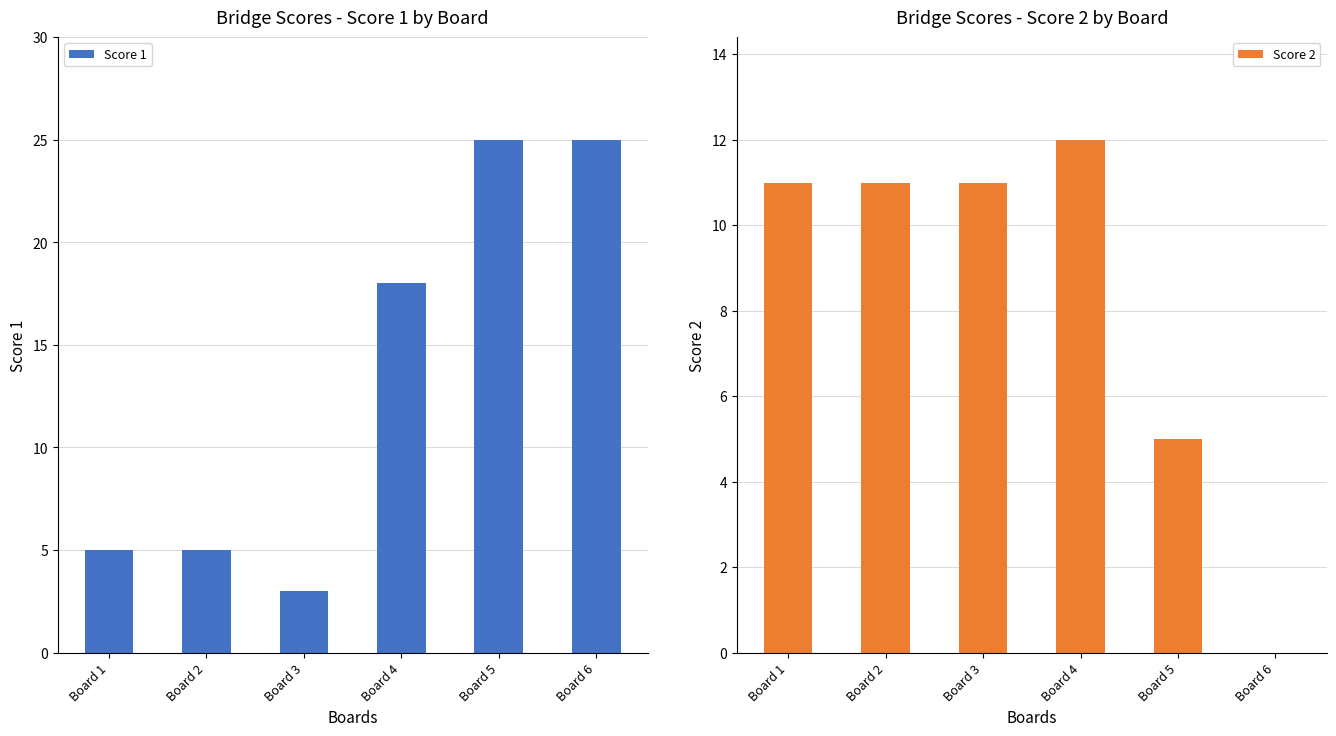

Reading left to right, what are all the values shown in this chart?

Score 1: 5	5	3	18	25	25
Score 2: 11	11	11	12	5	0